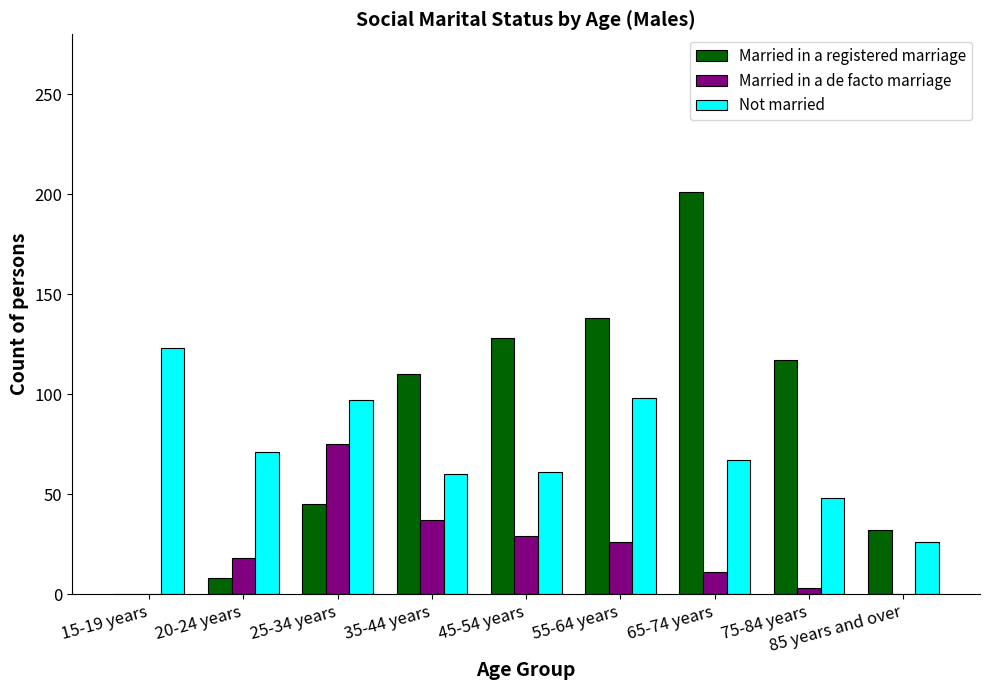

What is the sum of all Not married values?

651